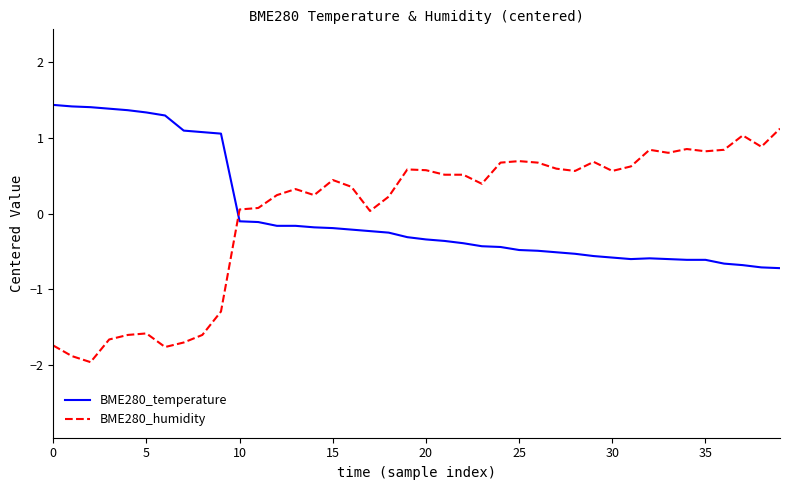

How many intersections are there between BME280_temperature and BME280_humidity?

1